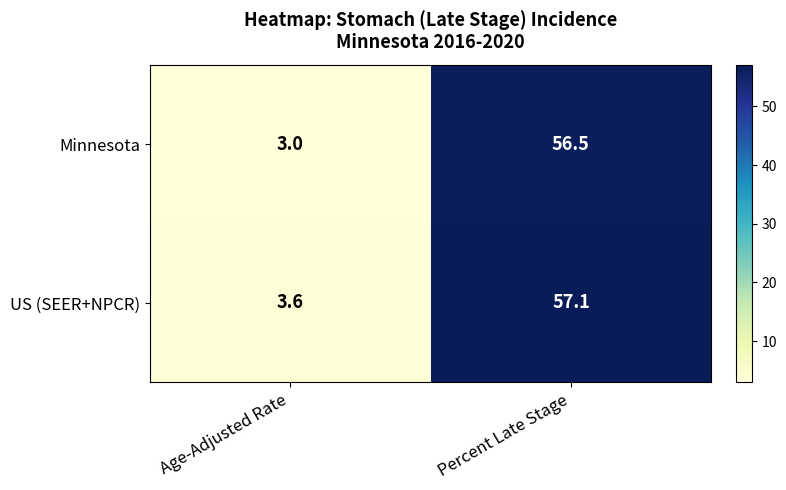

How many categories are shown in the chart?

2